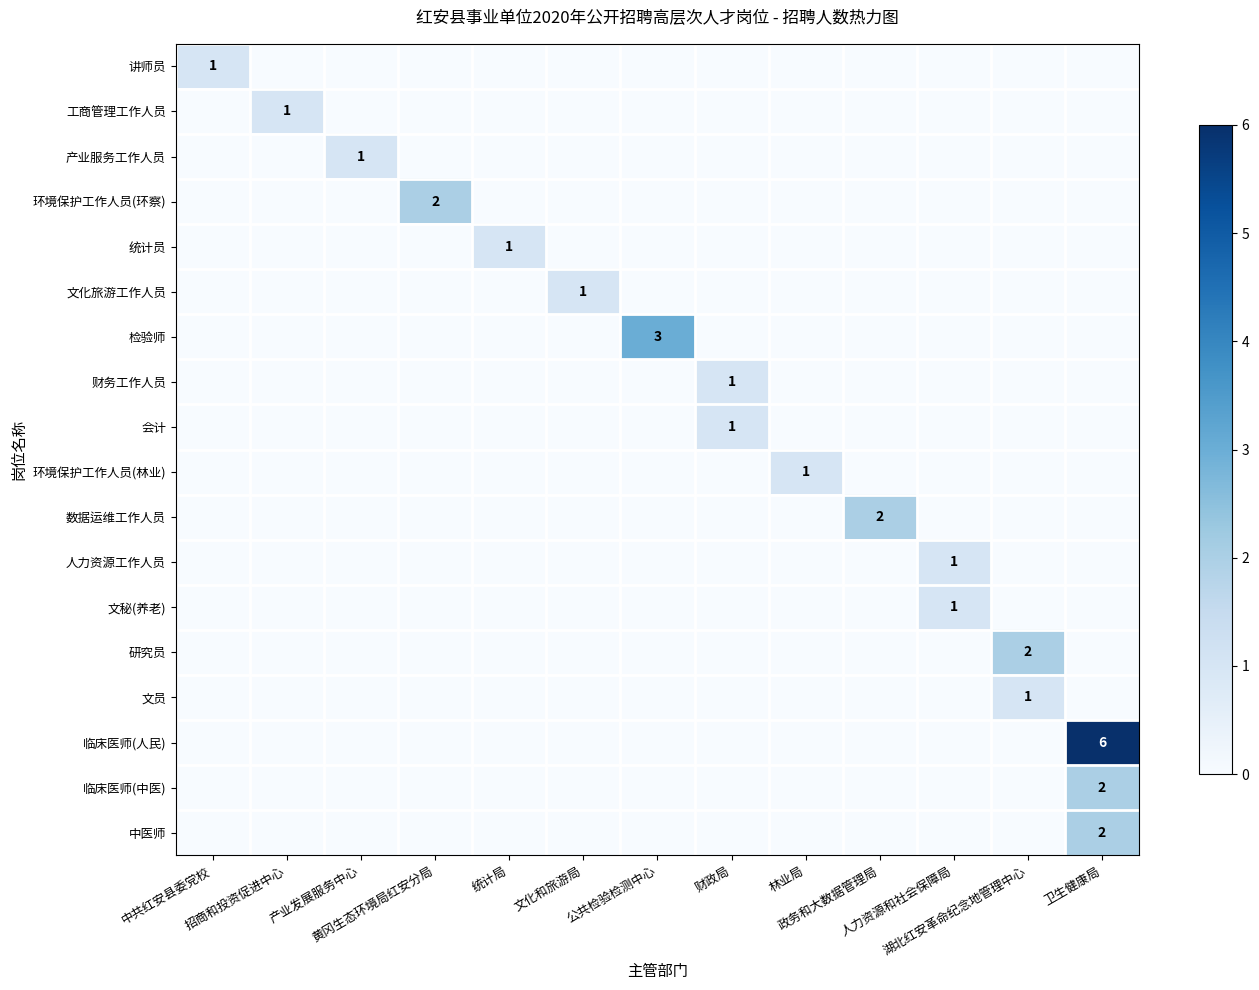

Rank the series at 湖北红安革命纪念地管理中心 from highest to lowest value.

研究员, 文员, 讲师员, 工商管理工作人员, 产业服务工作人员, 环境保护工作人员(环察), 统计员, 文化旅游工作人员, 检验师, 财务工作人员, 会计, 环境保护工作人员(林业), 数据运维工作人员, 人力资源工作人员, 文秘(养老), 临床医师(人民), 临床医师(中医), 中医师